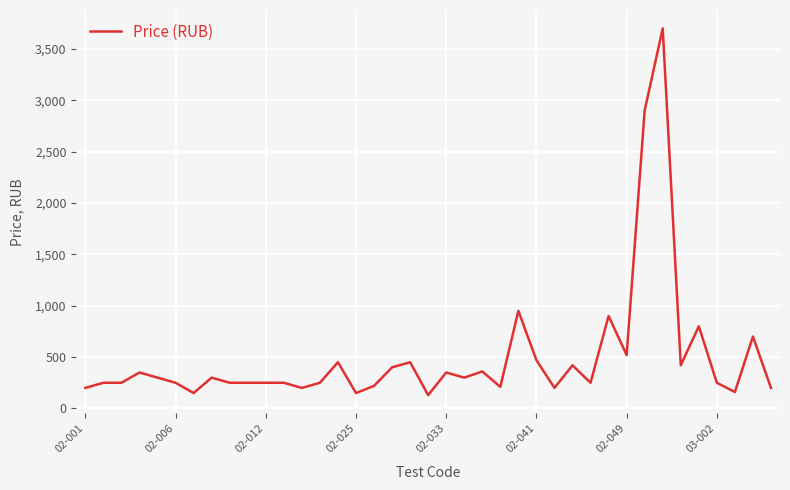

What is the smallest value displayed?

130